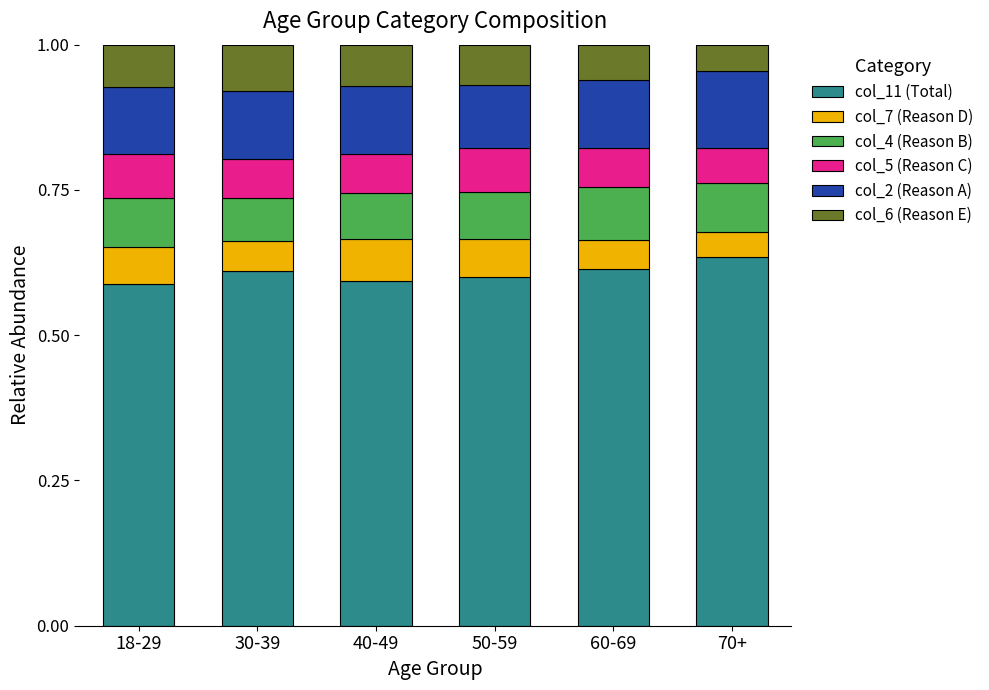

What is the total value across all series at 30-39?

1.0